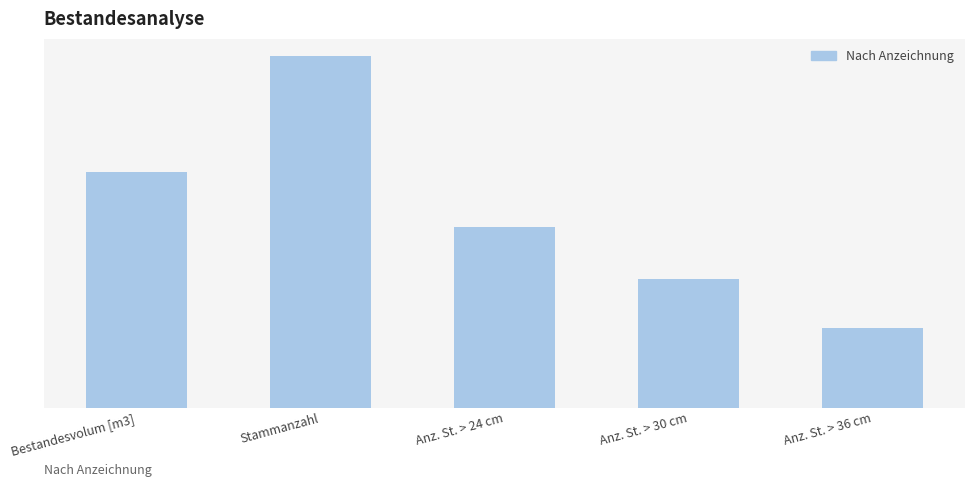

What is the label of the 4th bar from the right?

Stammanzahl